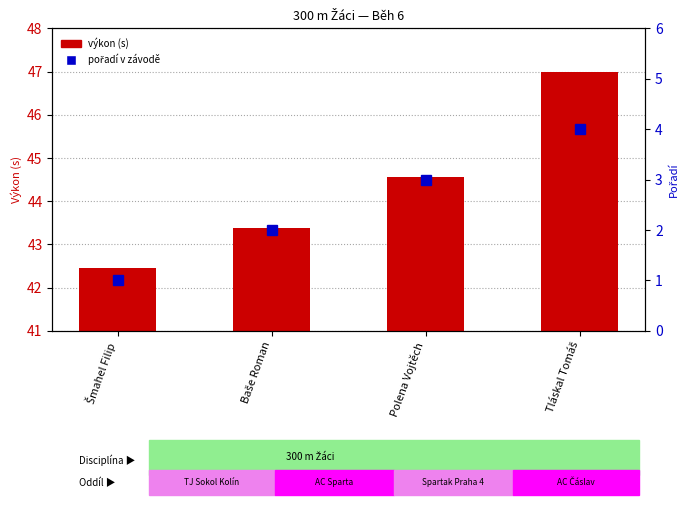

Where does the pořadí v závodě series first go above 3?

Tláskal Tomáš